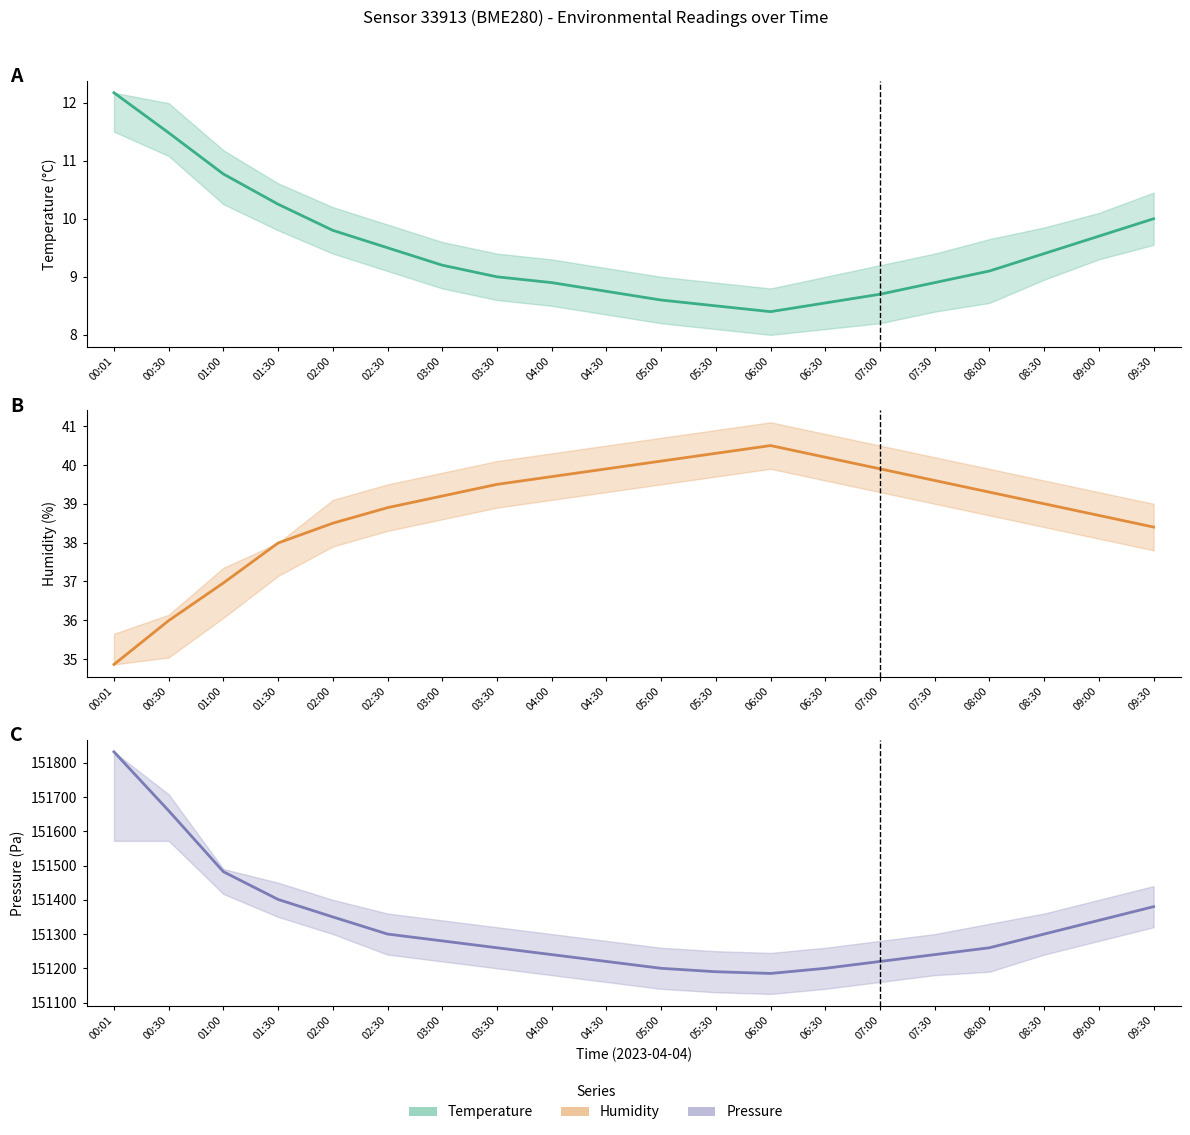

Which series changed the most between 01:30 and 04:00?

pressure